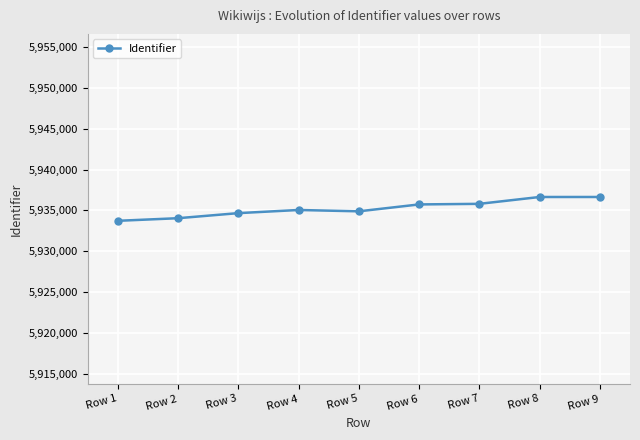

What is the minimum value shown in the chart?

5933730